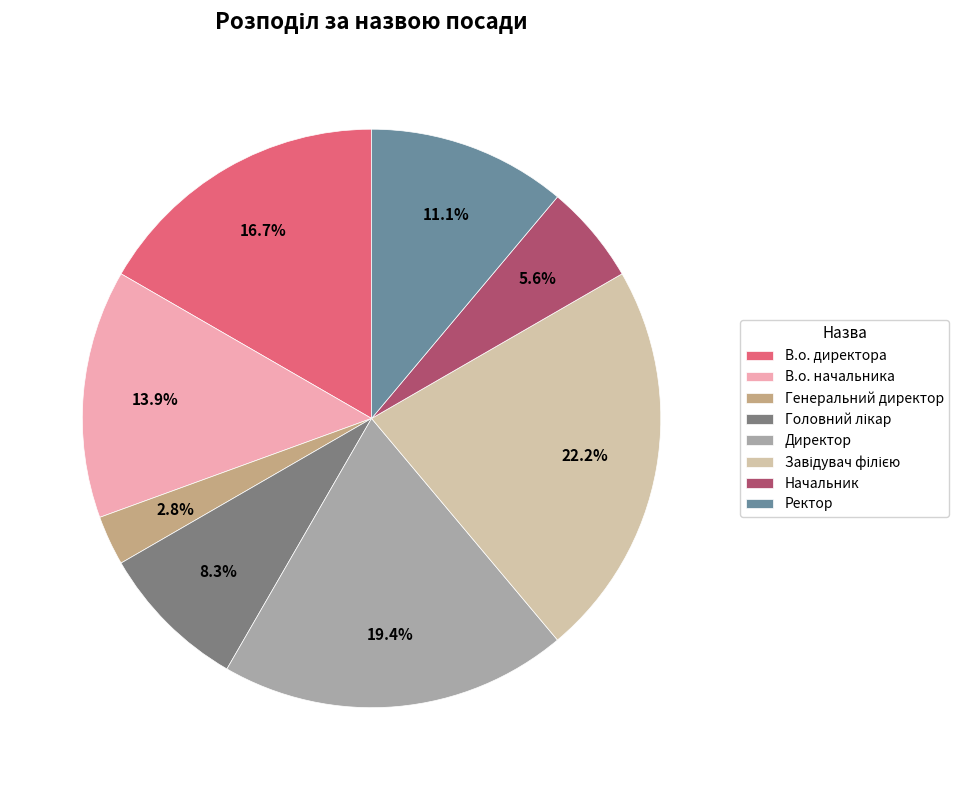

Between Завідувач філією and Генеральний директор, which is larger?

Завідувач філією